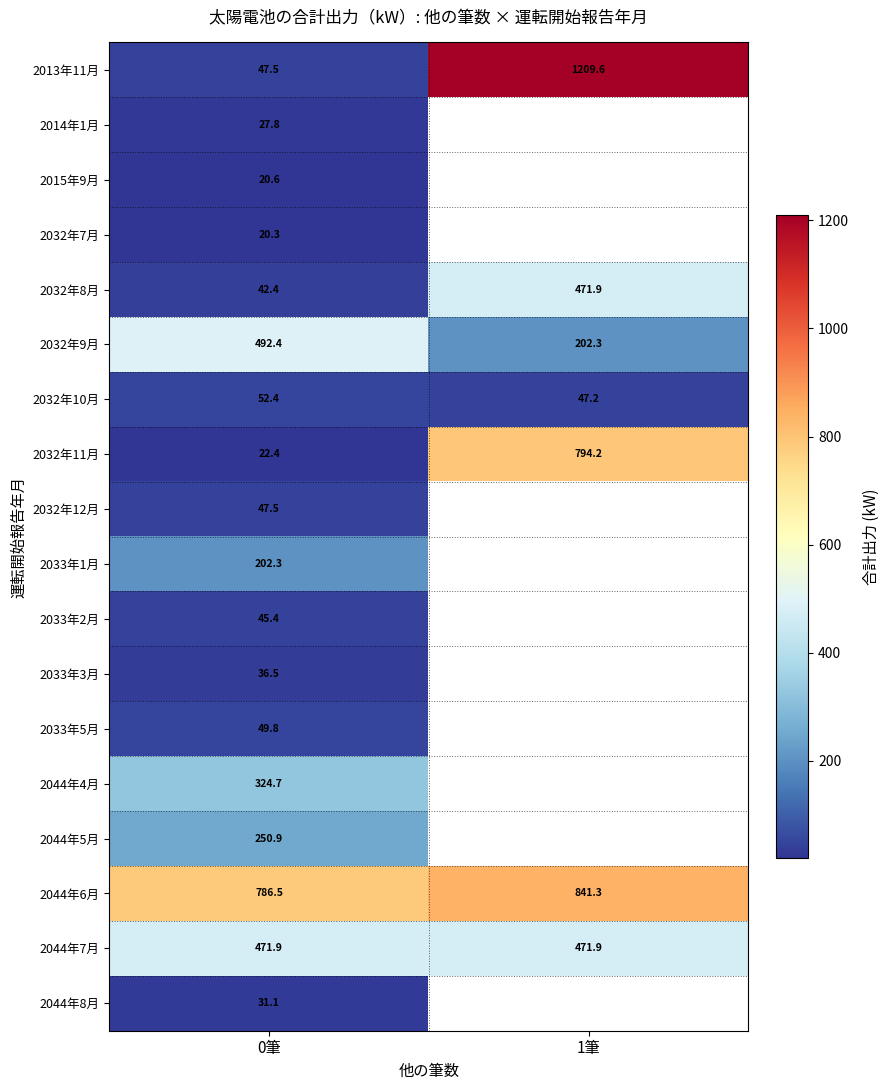

Where is 2013年11月 nearest to the value 628?

0筆